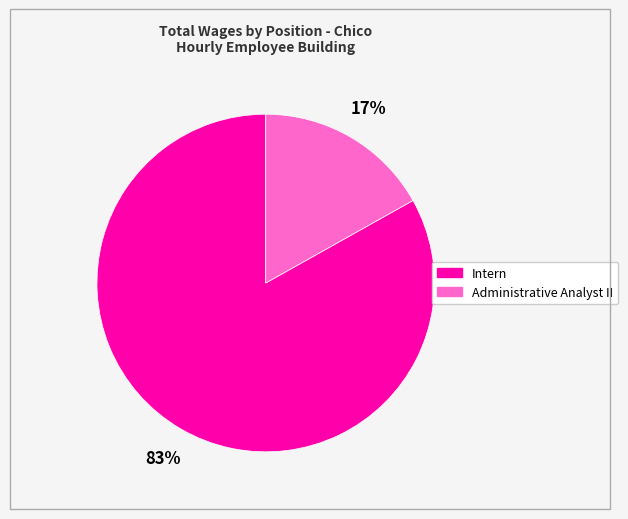

Count the number of slices in the pie.

2